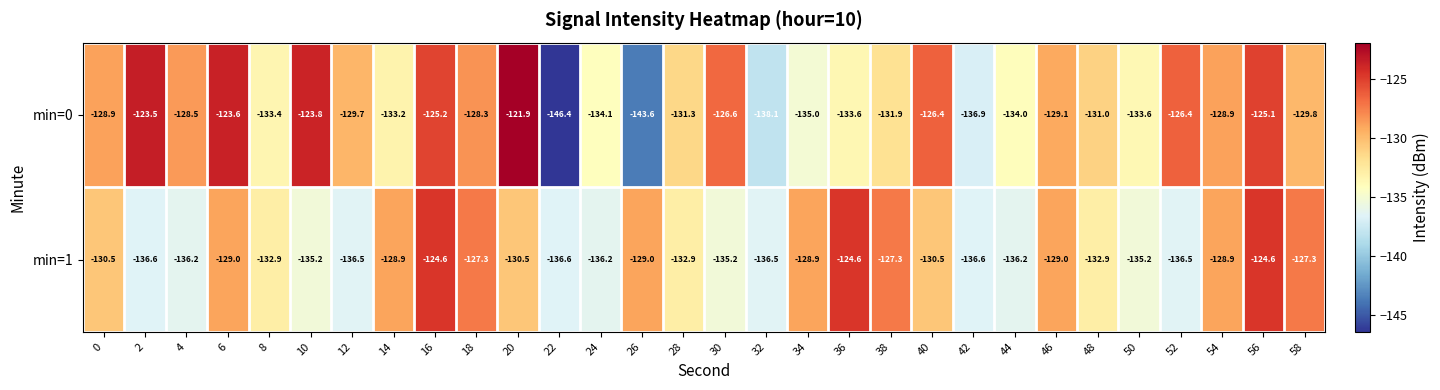

What is the difference between the second highest and second lowest values in the min=0 series?

20.1